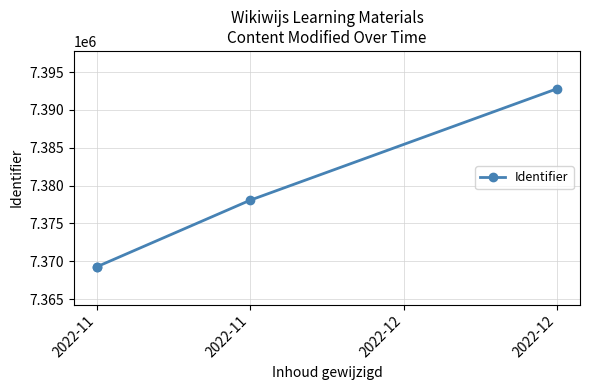

List the labels in order of value, smallest first.

2022-11, 2022-11, 2022-11, 2022-12